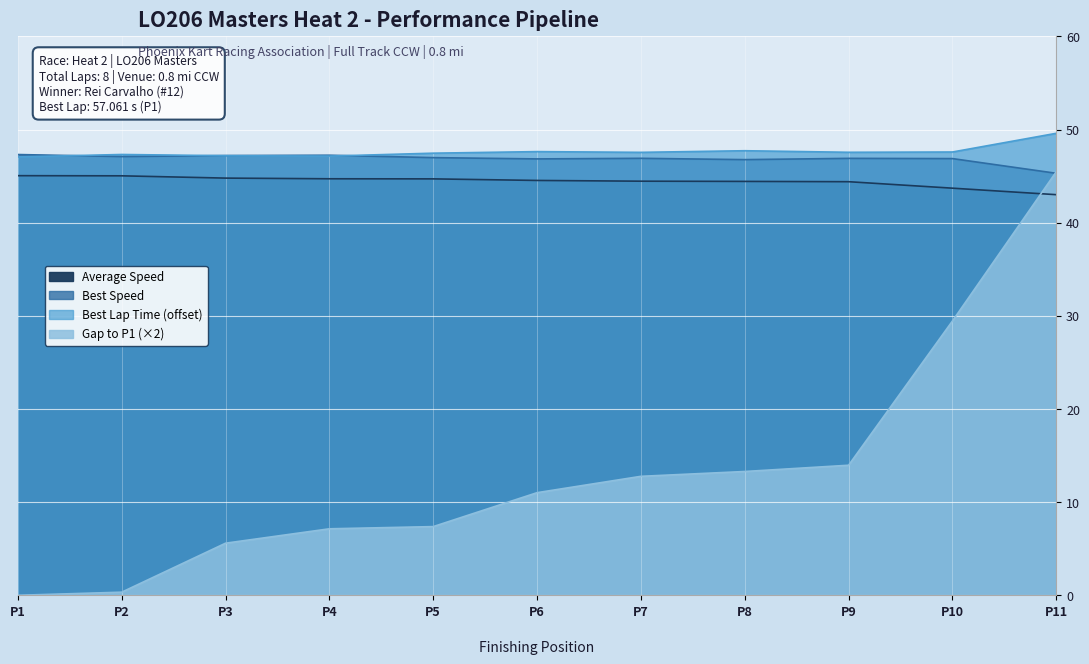

After their last crossing, which series has the higher values: Best Lap Time or Best Speed?

Best Lap Time